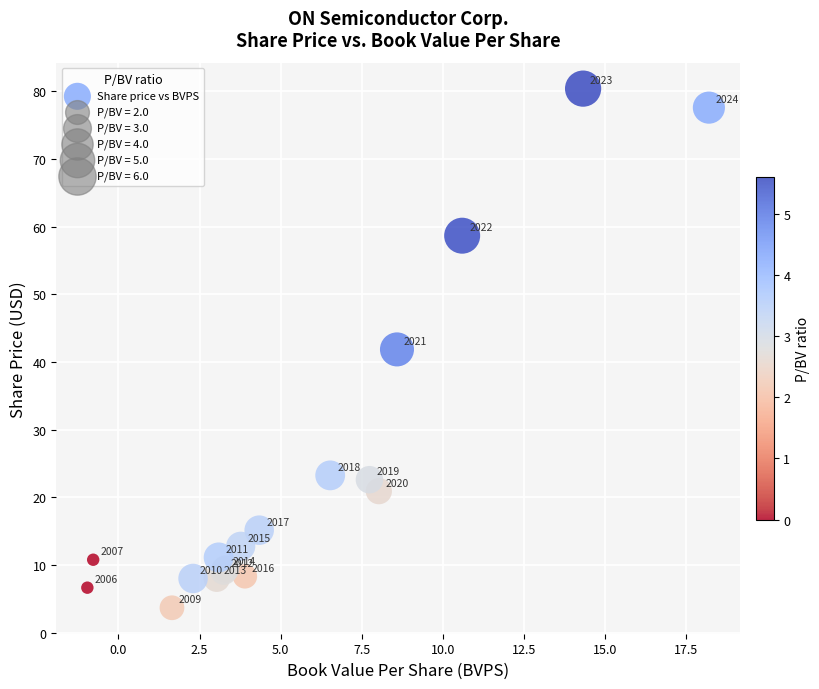

What Y value in the scatter plot is closest to 42?

41.9